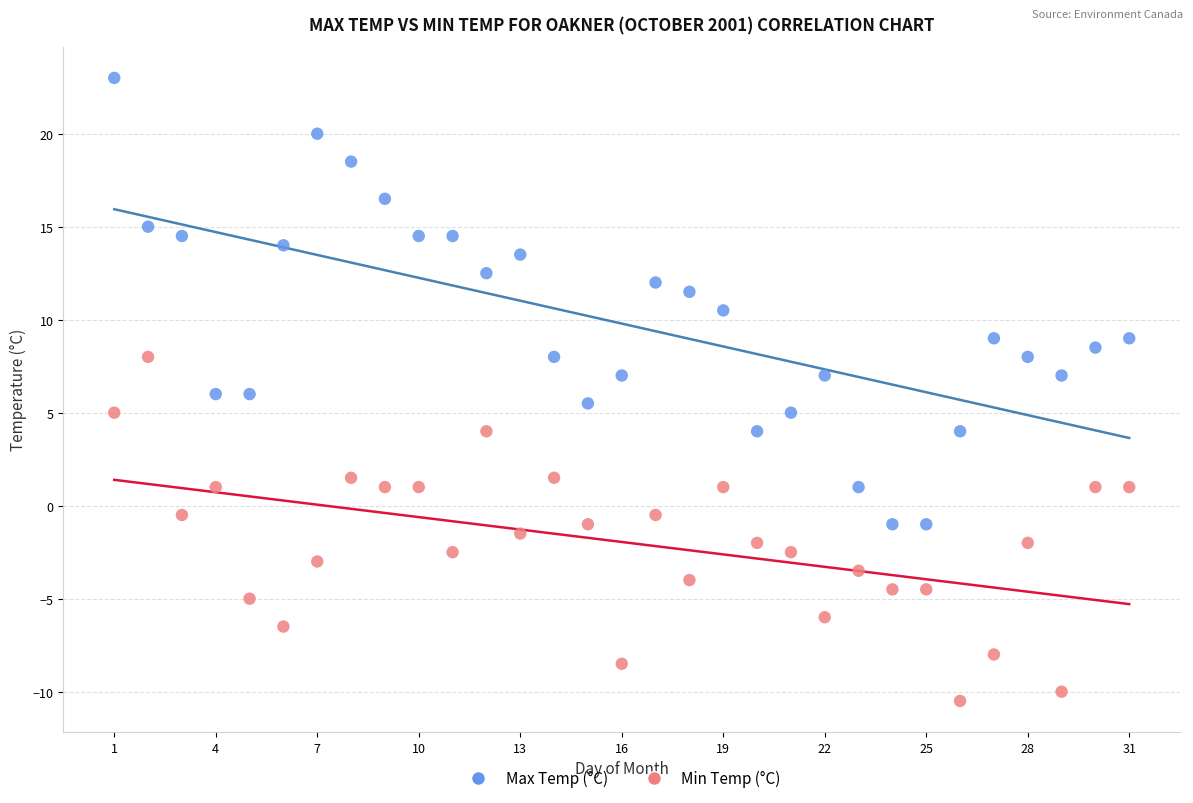

Across all data points, what is the range of Y values (max minus min)?

33.5